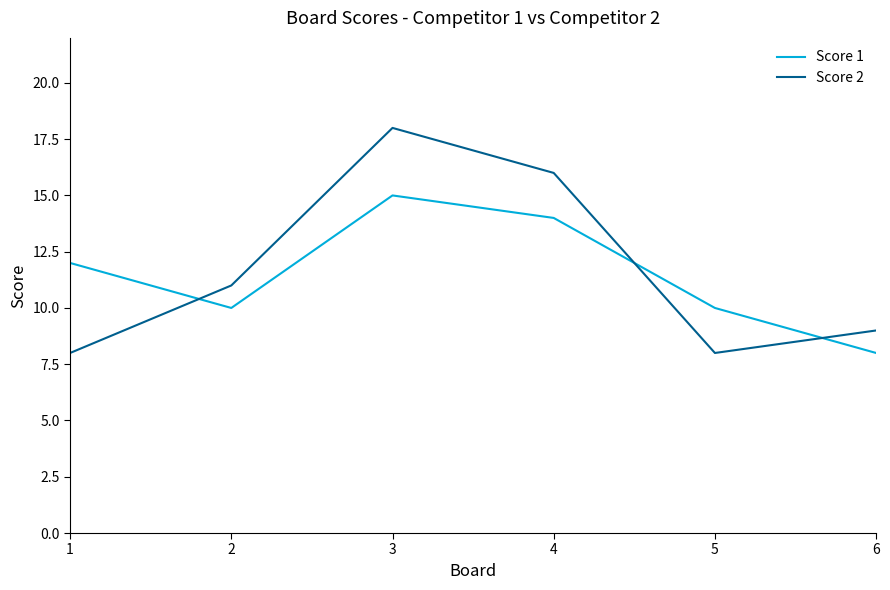

What is the spread (max minus min) of values at 6?

1